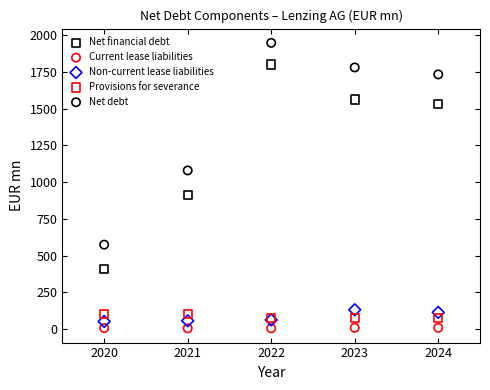

Which series contains the highest Y value?

Net debt